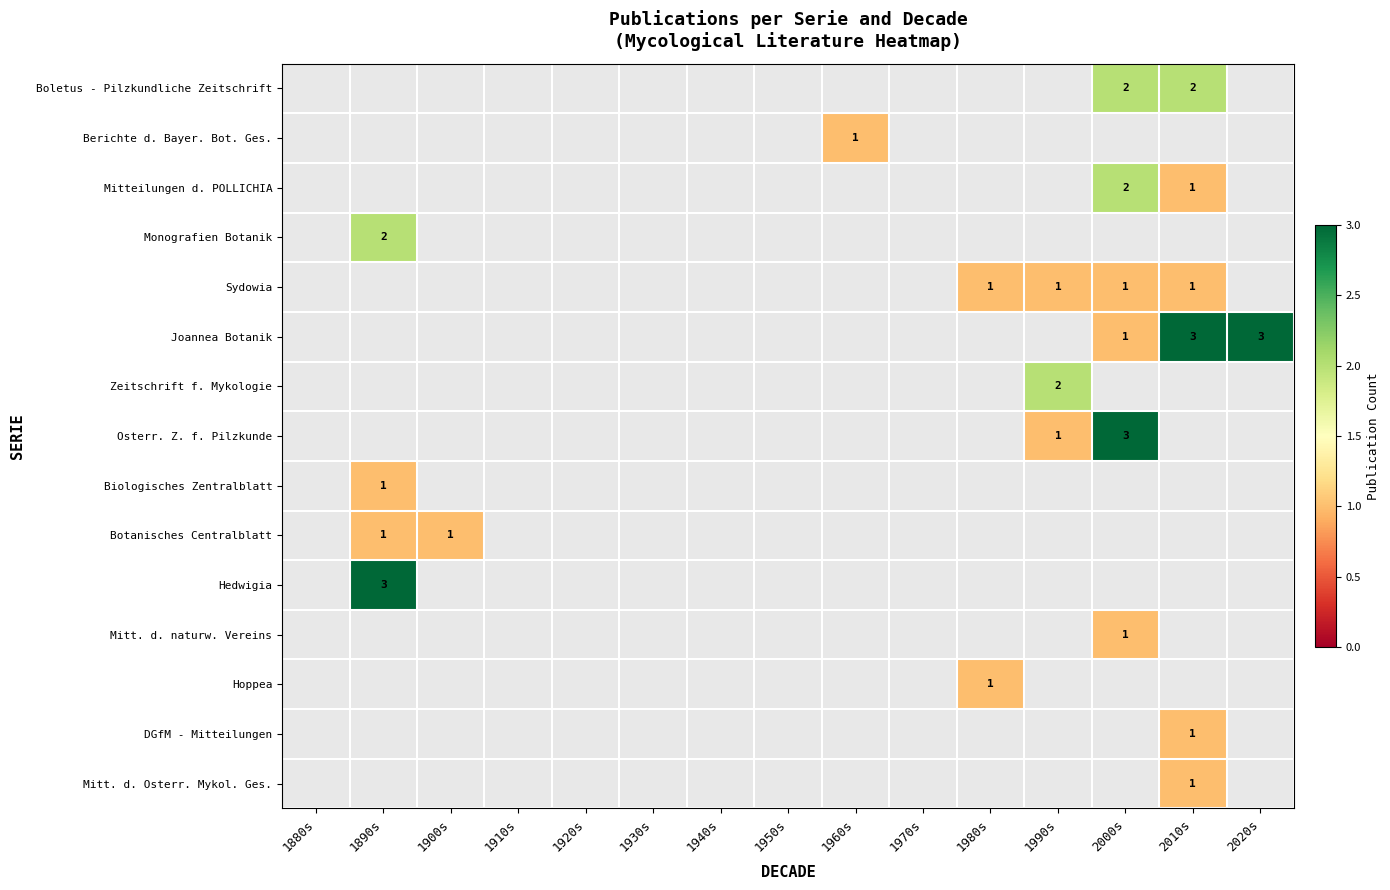

Is the value of Botanisches Centralblatt at 2020s greater than the value of Sydowia at 2000s?

No